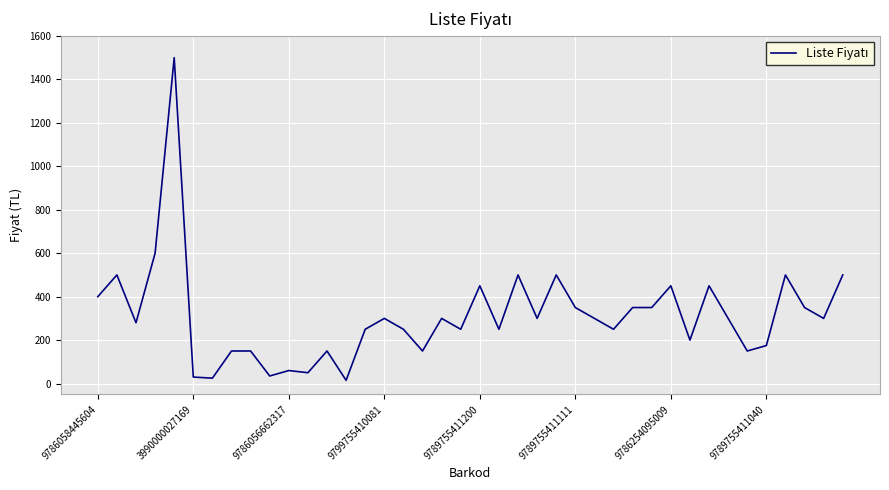

What is the maximum value shown in the chart?

1500